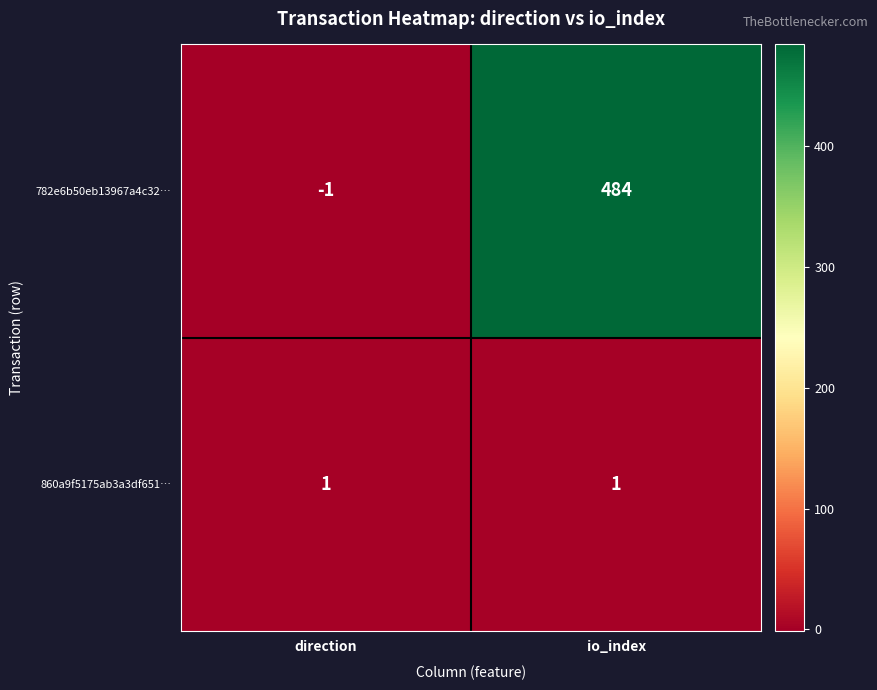

Reading right to left, transcribe all the data shown in this chart.

782e6b50eb13967a4c32…: 484	-1
860a9f5175ab3a3df651…: 1	1